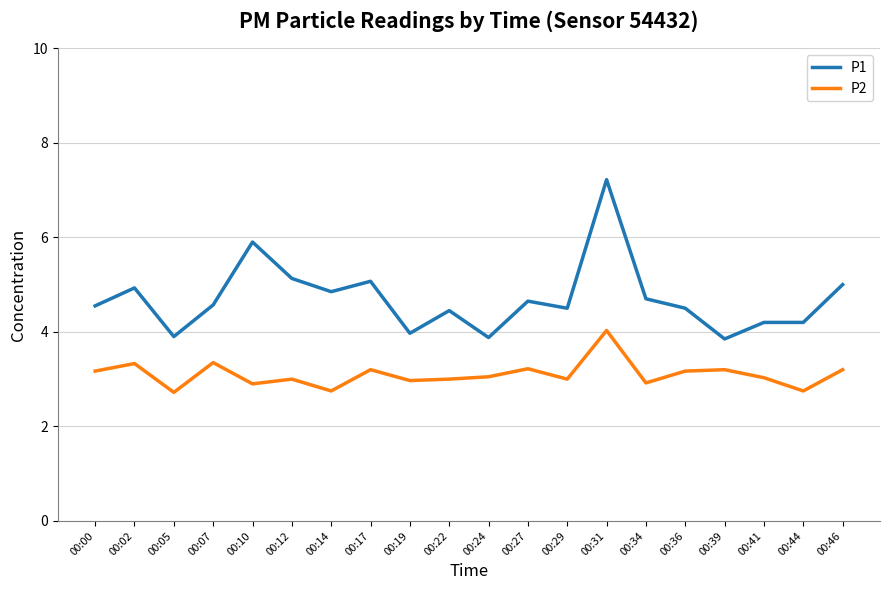

What is the total value across all series at 00:46?

8.2